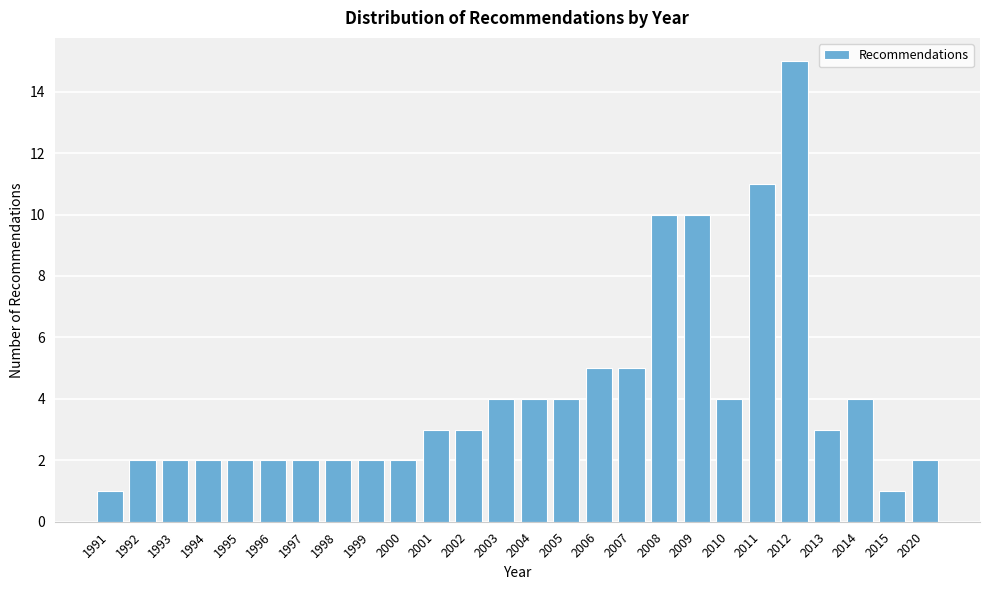

Reading left to right, list all the values displayed in this chart.

1991=1	1992=2	1993=2	1994=2	1995=2	1996=2	1997=2	1998=2	1999=2	2000=2	2001=3	2002=3	2003=4	2004=4	2005=4	2006=5	2007=5	2008=10	2009=10	2010=4	2011=11	2012=15	2013=3	2014=4	2015=1	2020=2